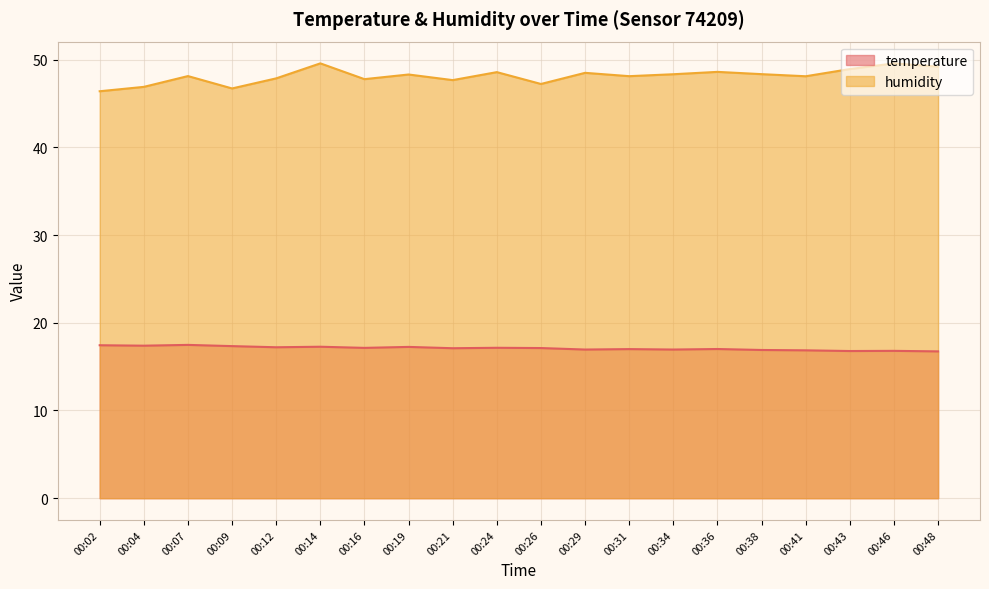

True or false: humidity has more than 0 interior local peaks.

True